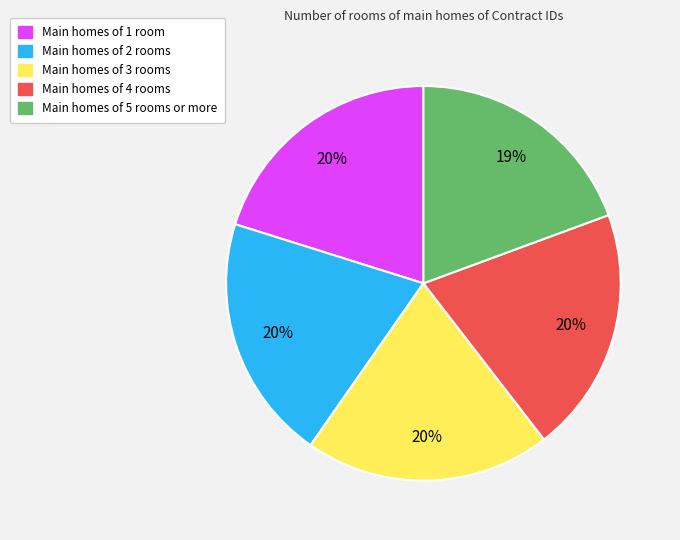

Does any single category account for the majority?

No